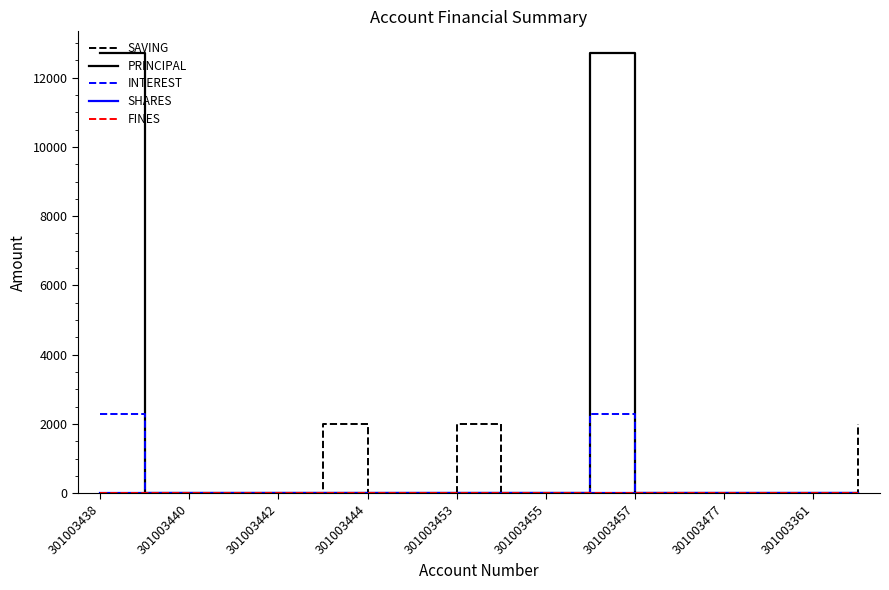

Does the chart have visible grid lines?

No